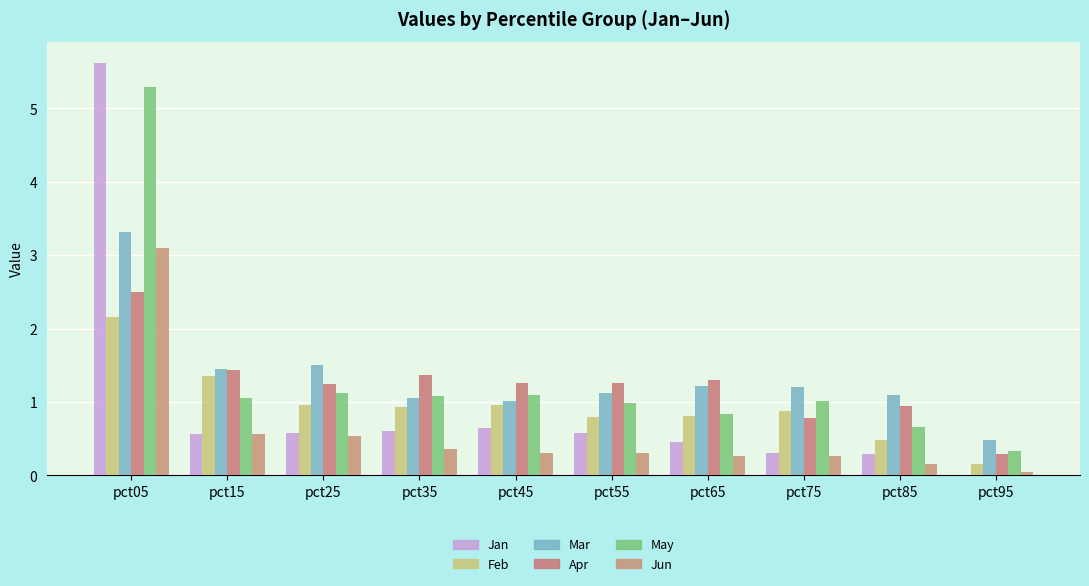

The value of Jun at pct65 is 0.3. True or false?

True